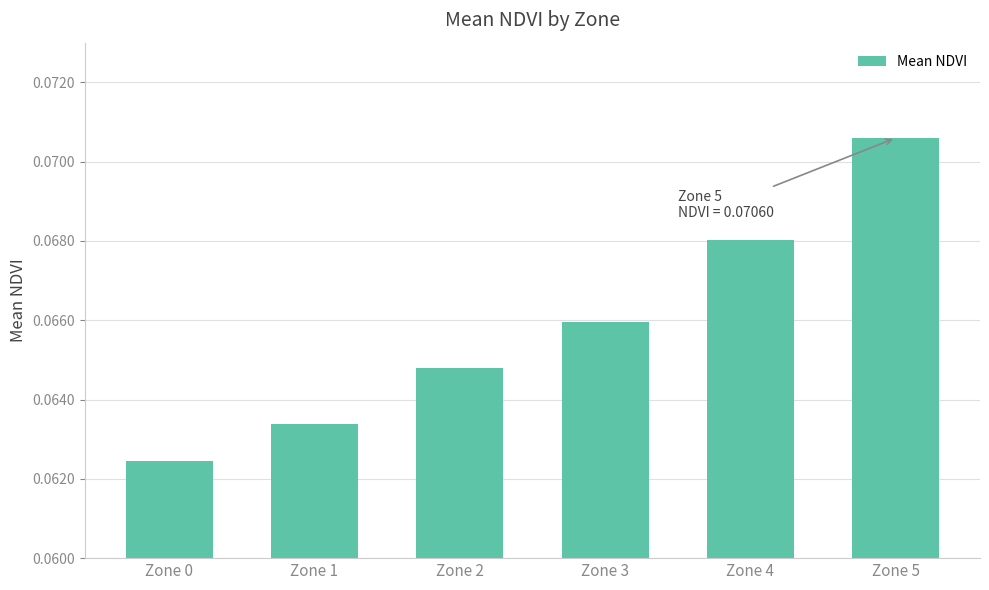

Rank the categories by value from lowest to highest.

Zone 0, Zone 1, Zone 2, Zone 3, Zone 4, Zone 5